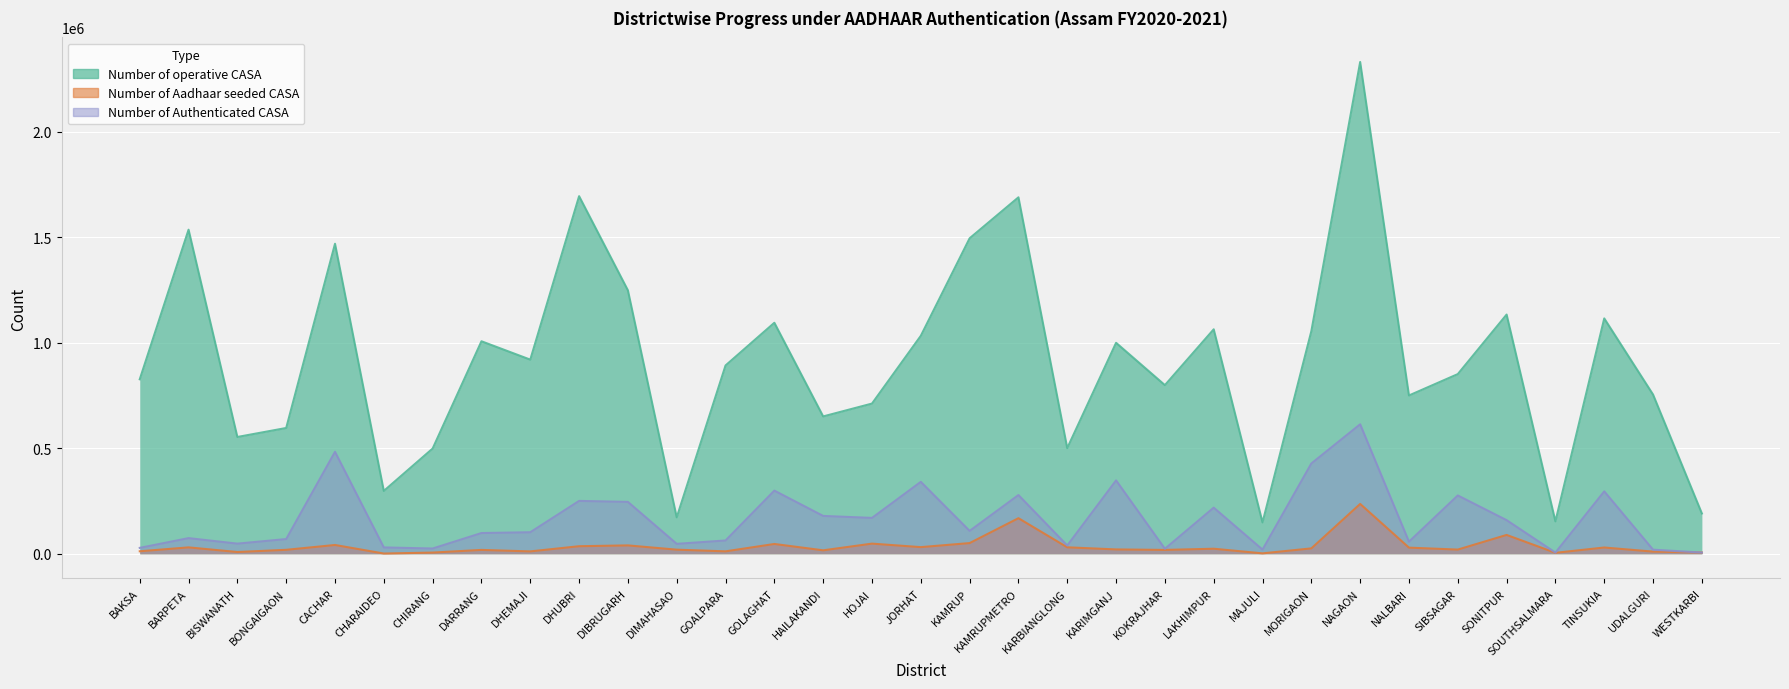

What is the difference between the maximum and minimum values in the Number of Authenticated CASA series?

607703